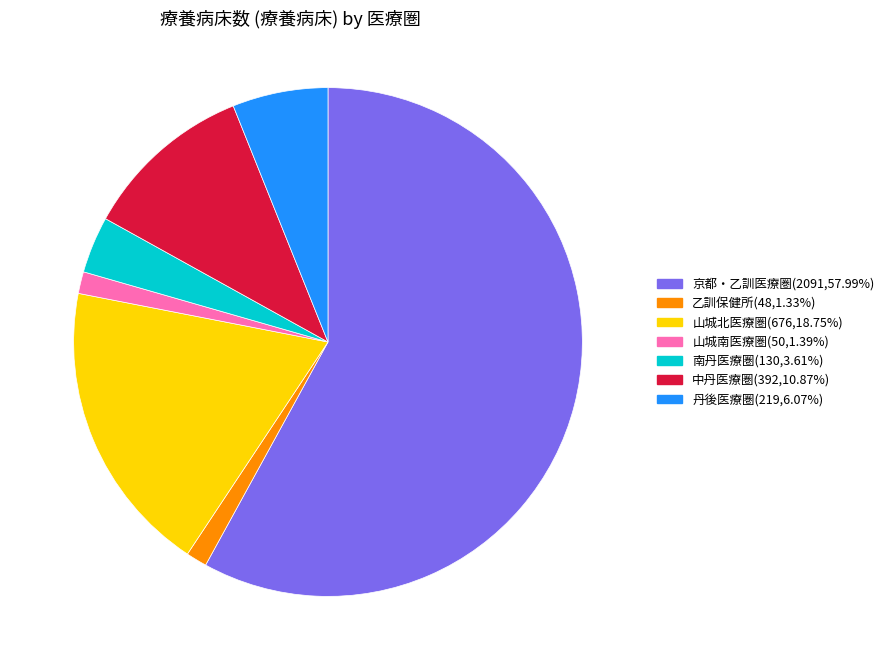

Does any single category account for the majority?

Yes